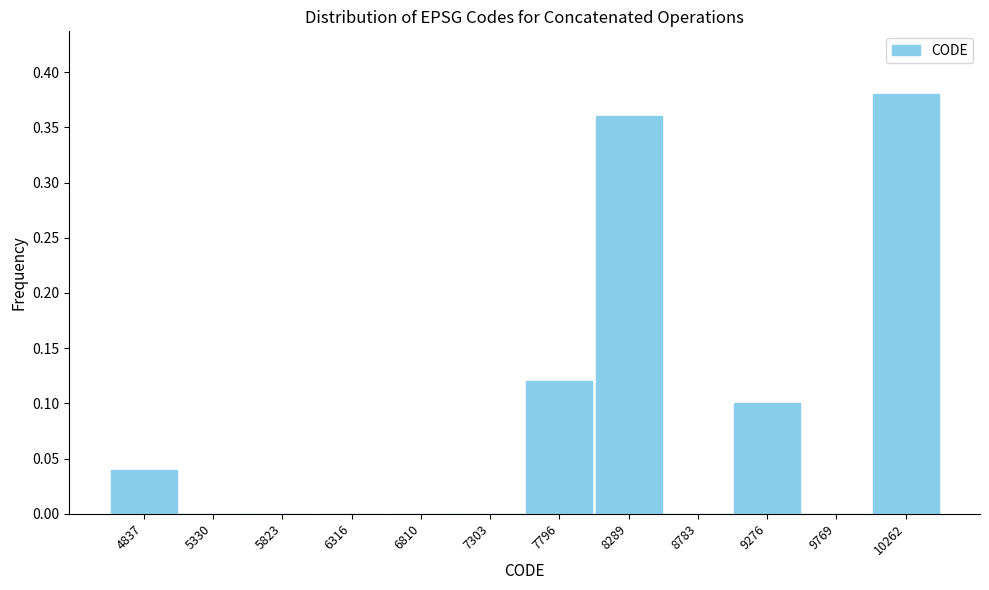

What is the change in value from 8783 to 10262?

+0.4